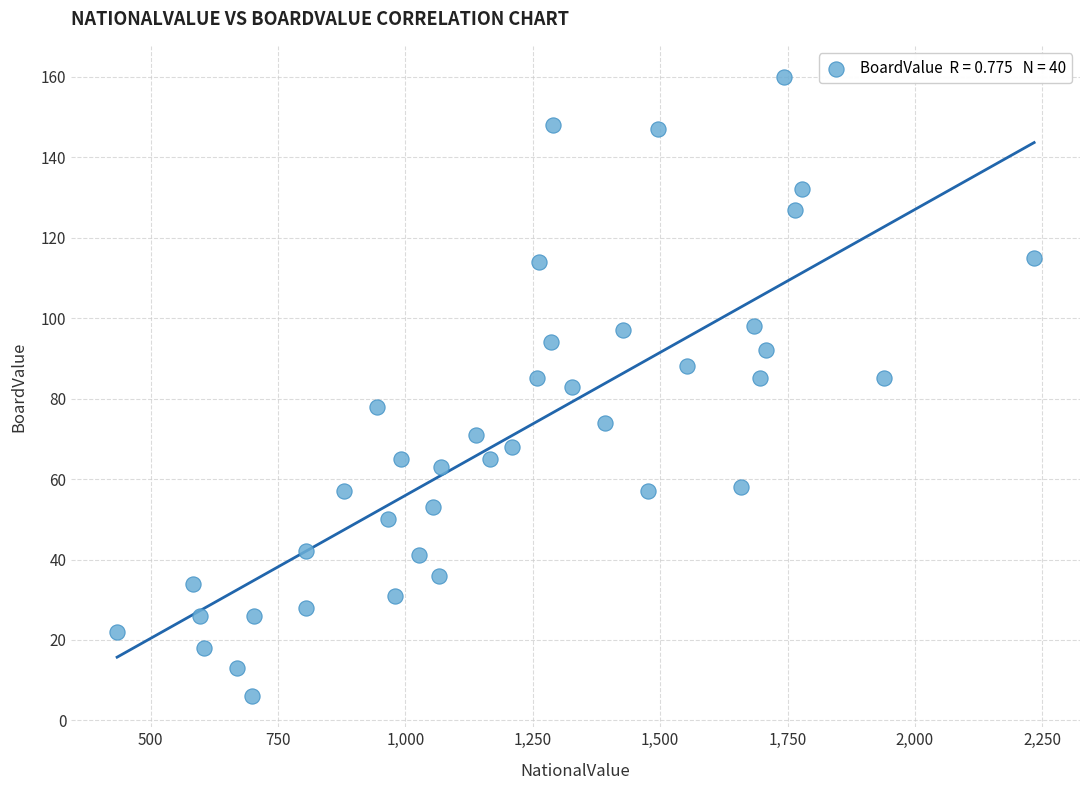

What is the range of Y values (max minus min)?

154